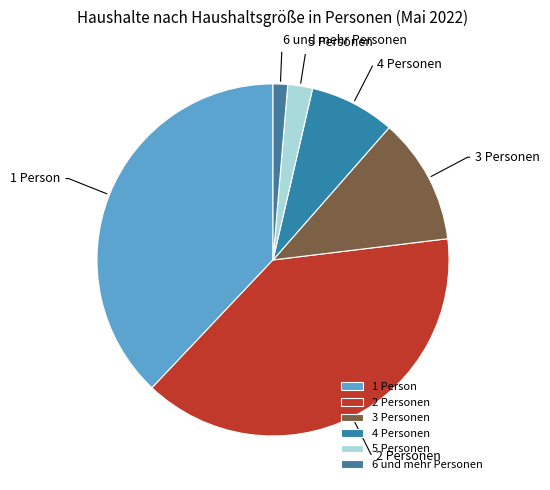

The 3 Personen slice represents 4% of the pie. True or false?

False